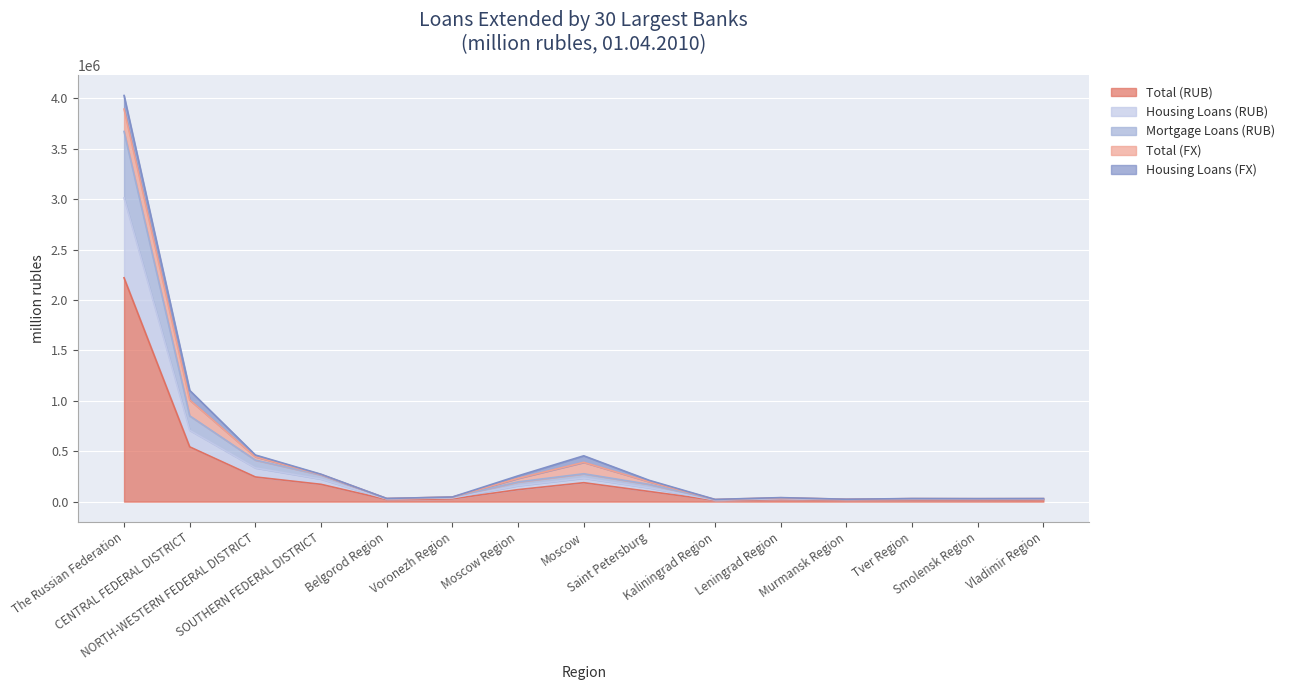

How many data points does each series have?

15